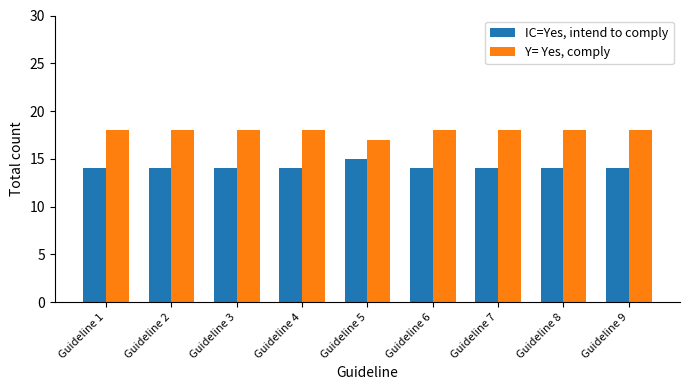

True or false: Y= Yes, comply has a value of 5 at Guideline 2.

False